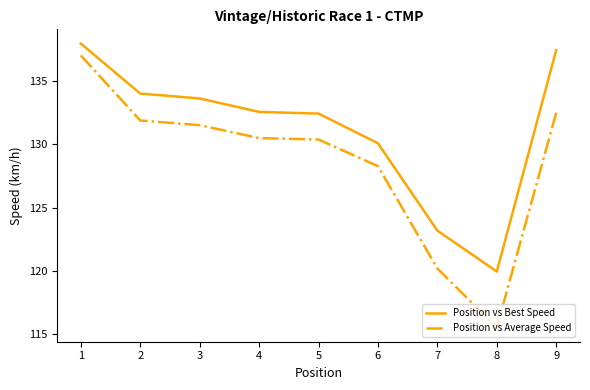

What is the highest value of the Position vs Average Speed series?

137.0